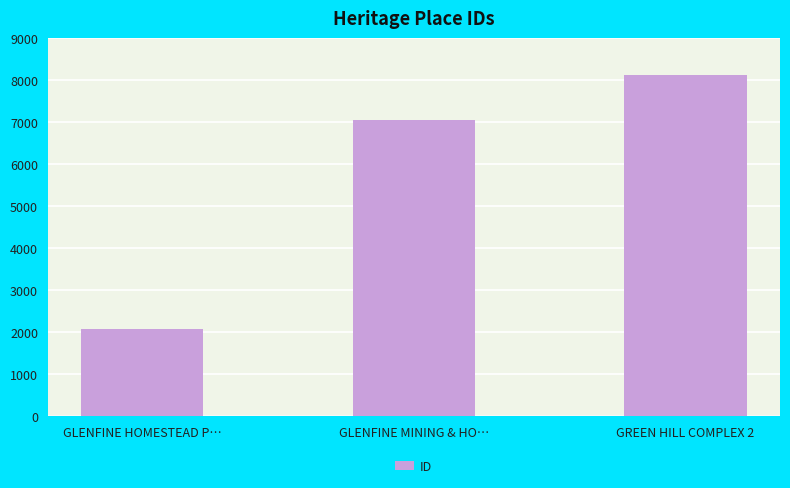

What is the label of the 1st bar from the left?

GLENFINE HOMESTEAD P…